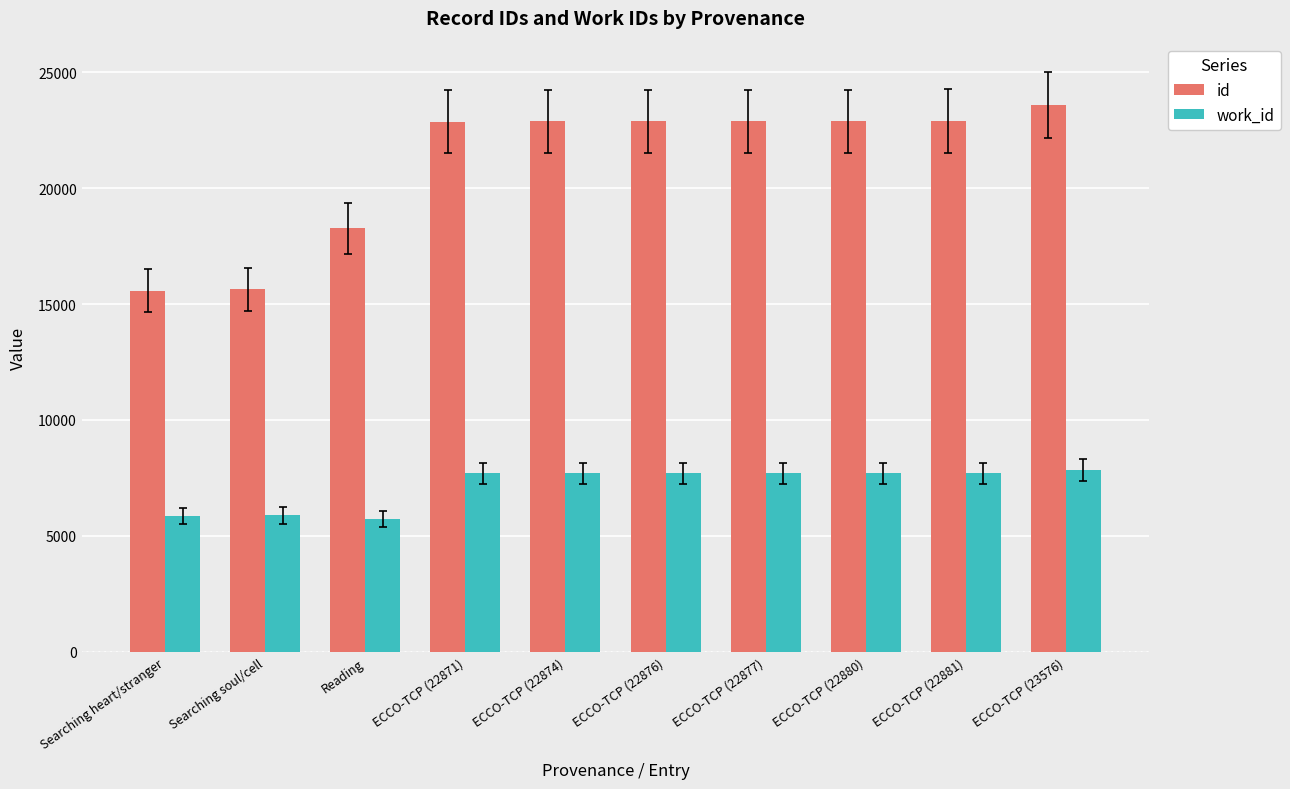

At which label is id closest to 19575?

Reading